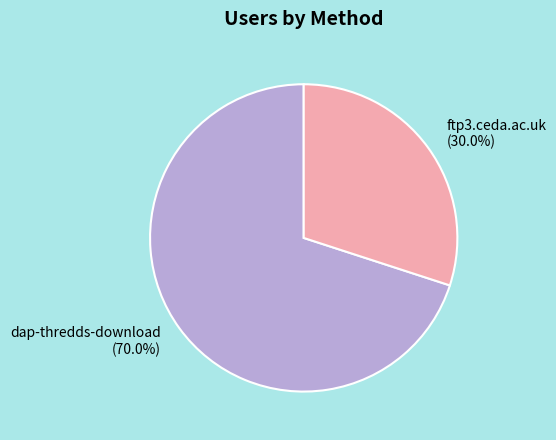

What is the smallest slice in the pie chart?

ftp3.ceda.ac.uk